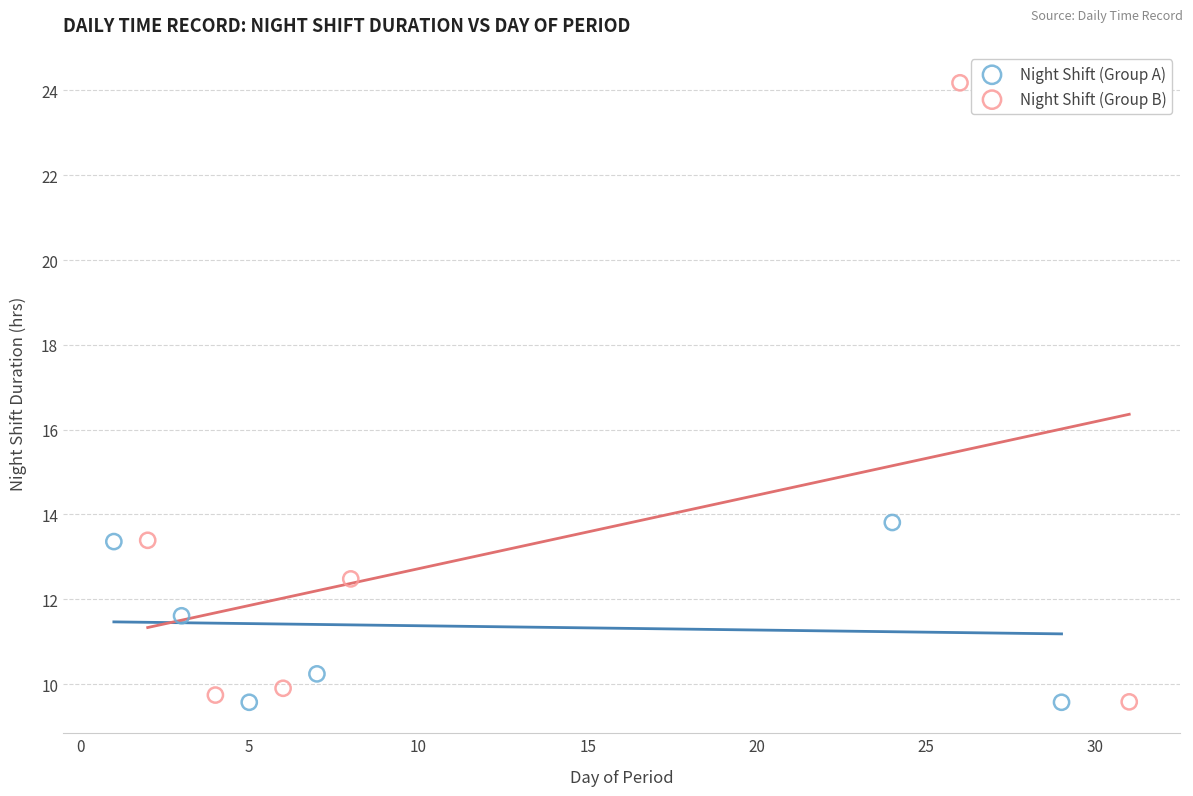

Which series reaches the maximum Y coordinate?

Night Shift (Group B)